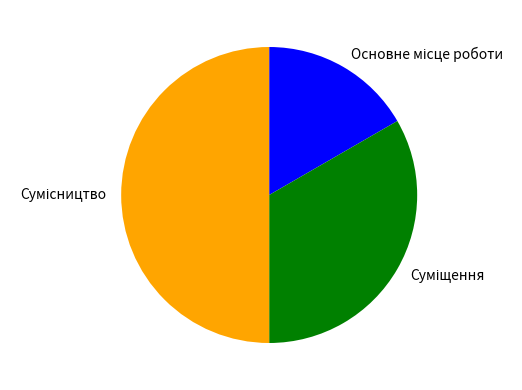

Approximately how many times larger is the value at Сумісництво compared to Основне місце роботи?

3.0